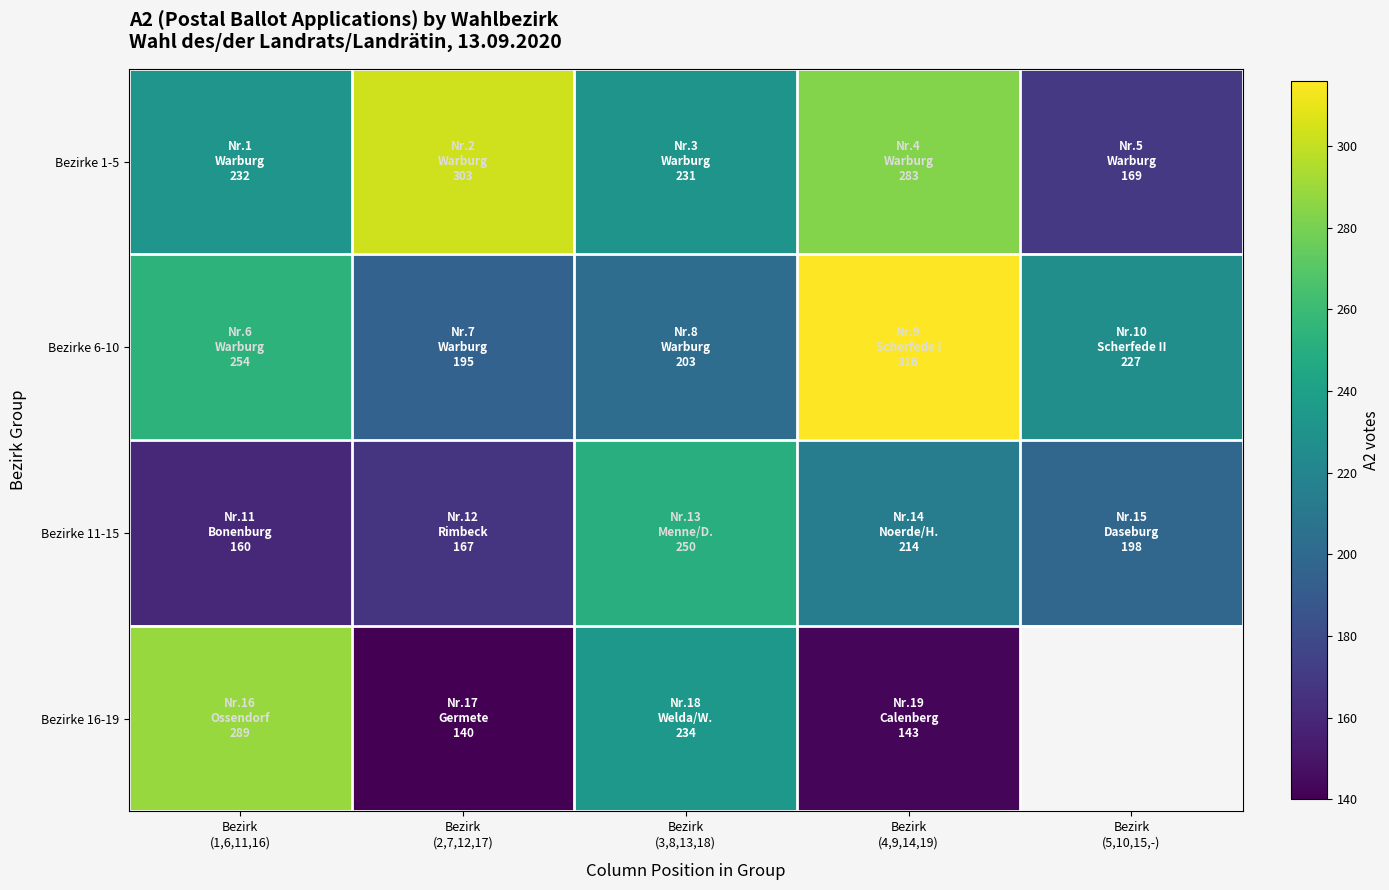

List the series in order of their peak value, highest first.

Bezirke 6-10, Bezirke 1-5, Bezirke 16-19, Bezirke 11-15